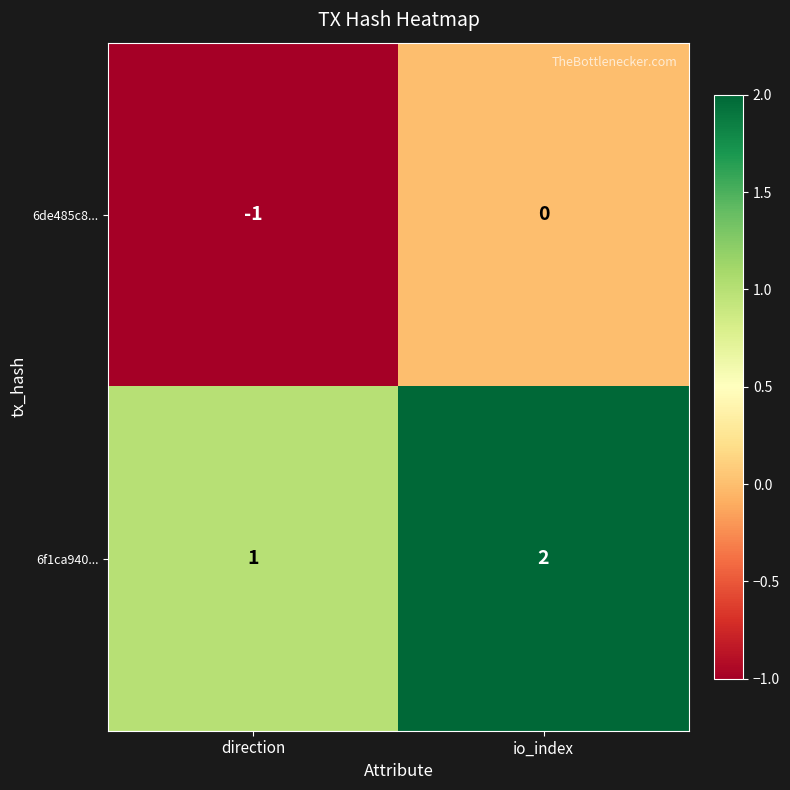

Which label corresponds to the smallest value in the chart?

direction